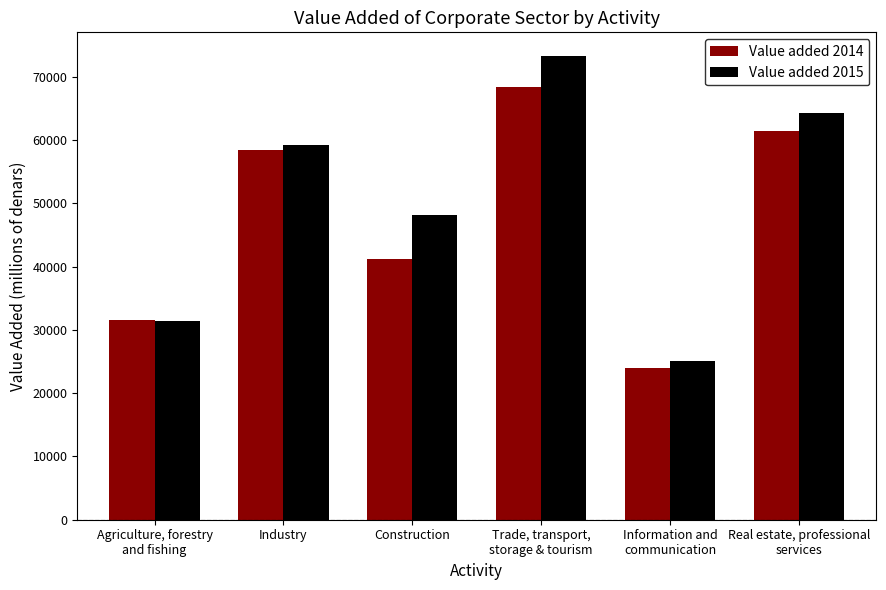

What position from the right is Information and
communication?

2